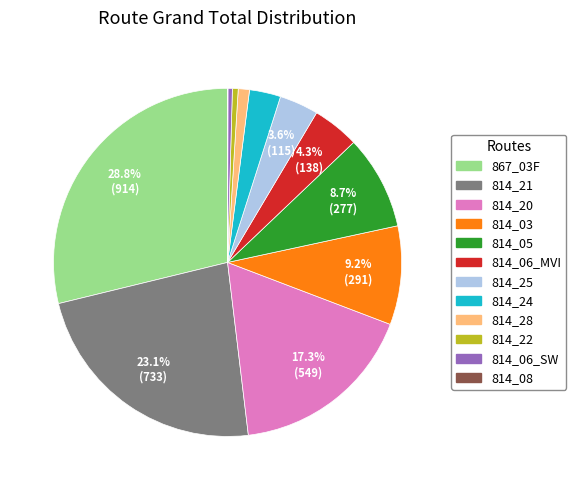

Between 814_21 and 814_05, which is larger?

814_21